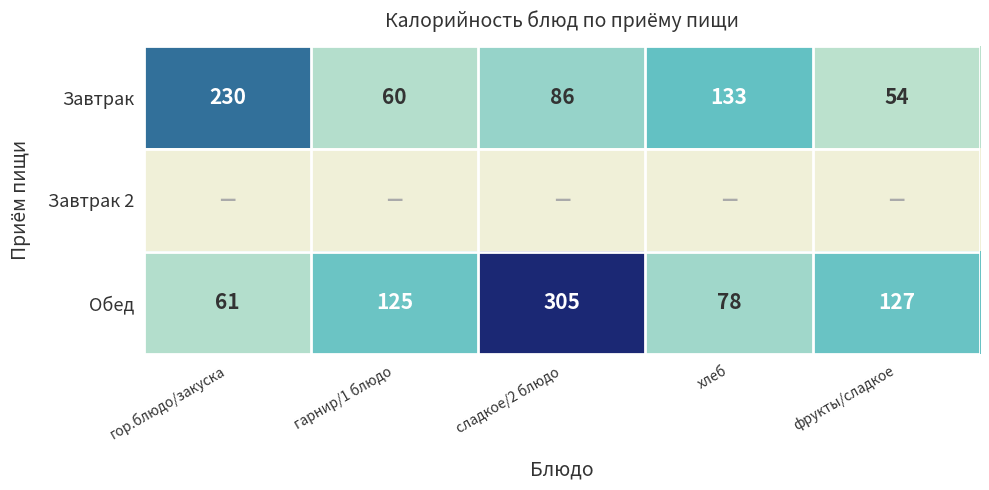

The value of Завтрак at хлеб is 213. True or false?

False